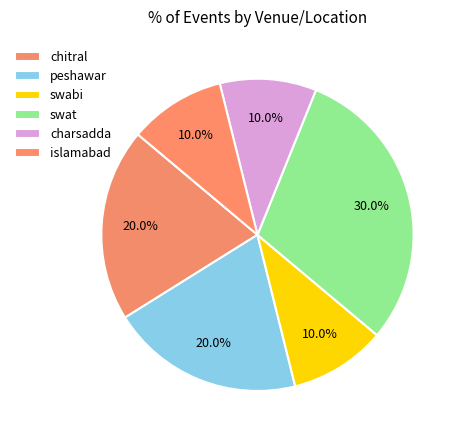

The swabi slice represents 2% of the pie. True or false?

False